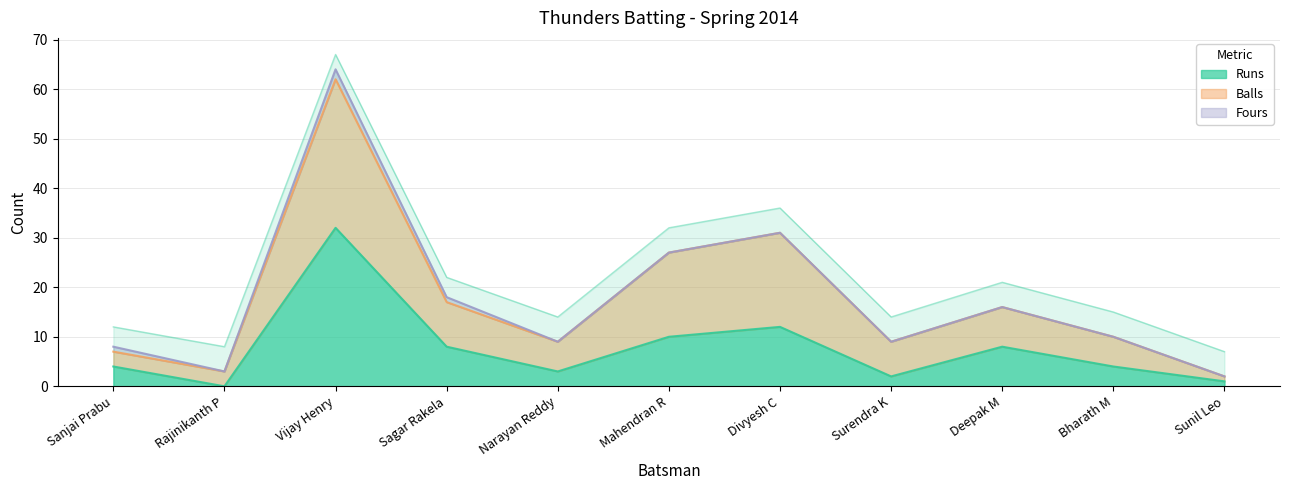

True or false: Runs and Balls intersect in this chart.

False